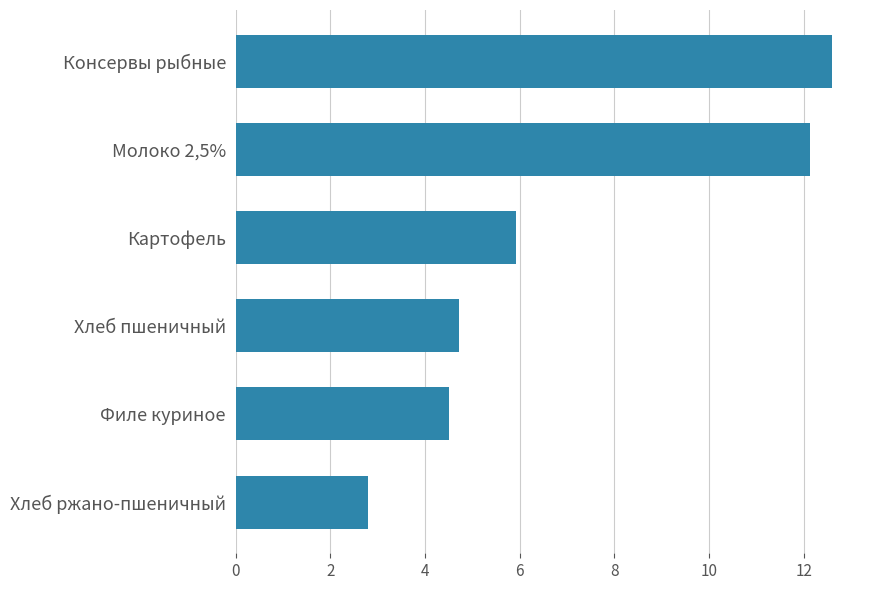

What is the greatest value displayed?

12.6